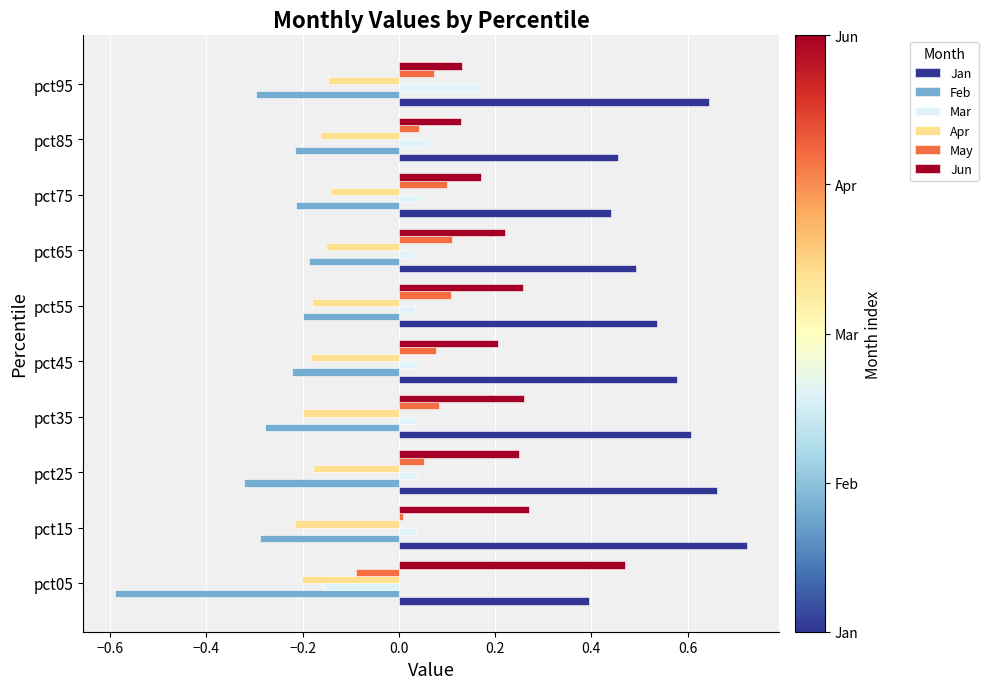

Which series has the largest range (max minus min)?

Feb